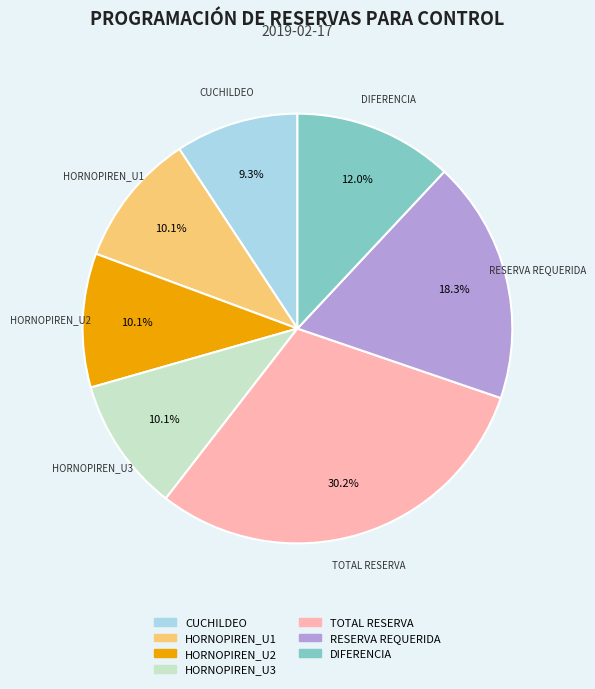

Does any single category account for the majority?

No